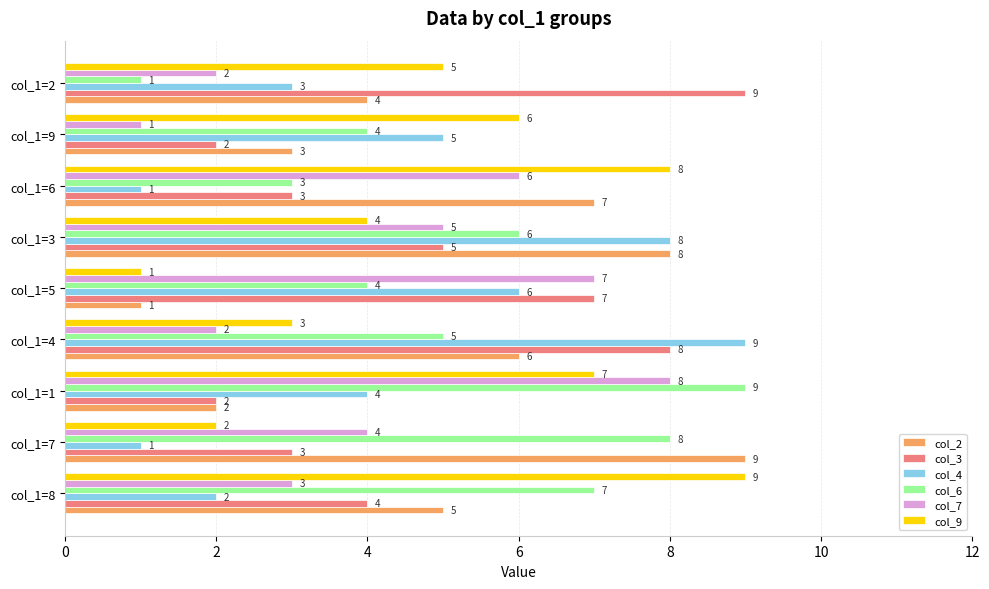

Which series changed the most between col_1=1 and col_1=2?

col_6